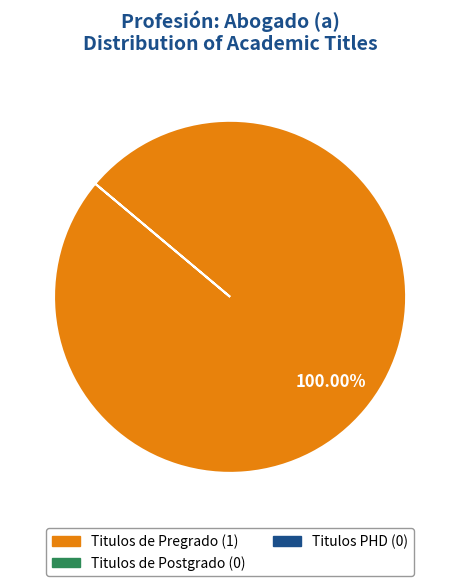

Is there a majority slice in this chart?

Yes